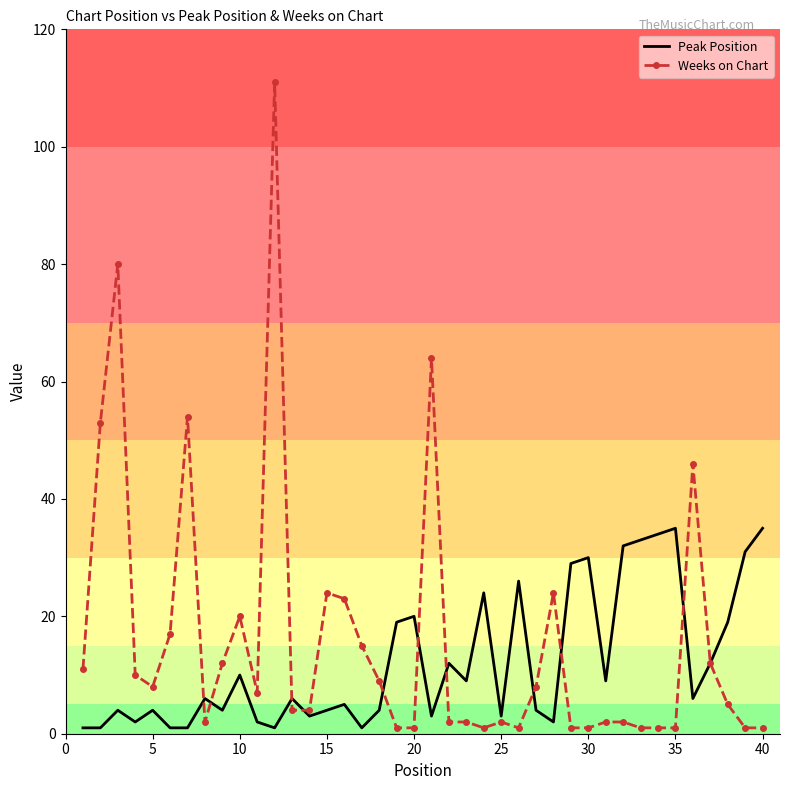

Reading right to left, extract all data points from this chart.

Peak Position: 35	31	19	12	6	35	34	33	32	9	30	29	2	4	26	3	24	9	12	3	20	19	4	1	5	4	3	6	1	2	10	4	6	1	1	4	2	4	1	1
Weeks on Chart: 1	1	5	12	46	1	1	1	2	2	1	1	24	8	1	2	1	2	2	64	1	1	9	15	23	24	4	4	111	7	20	12	2	54	17	8	10	80	53	11